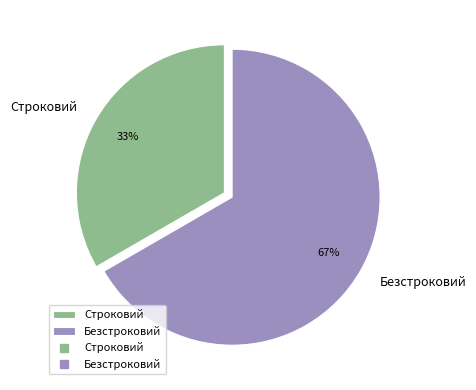

What is the majority slice?

Безстроковий